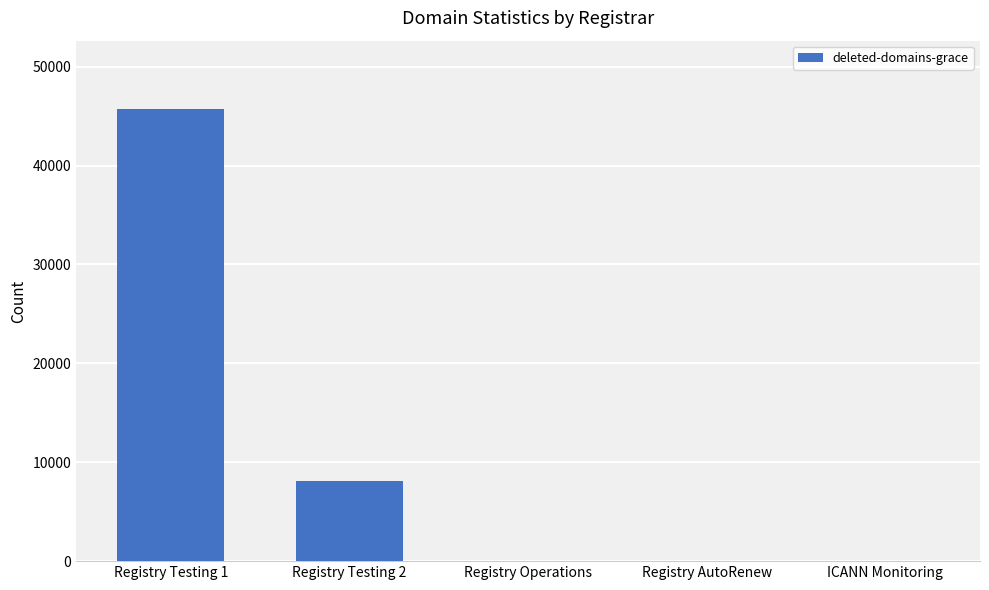

What is the maximum value shown in the chart?

45758